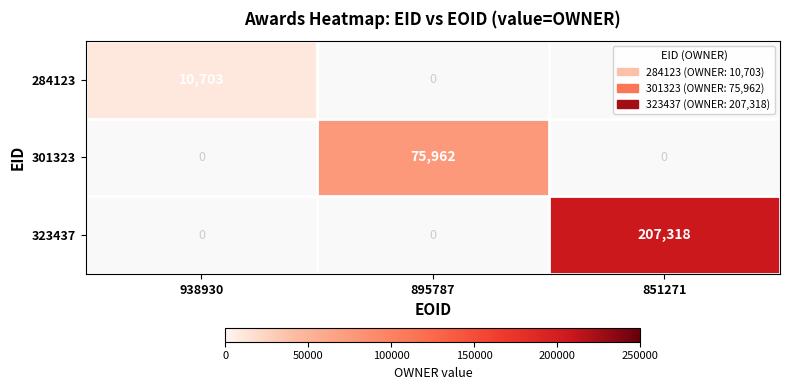

Is it true that 301323 equals 121716 at 895787?

False